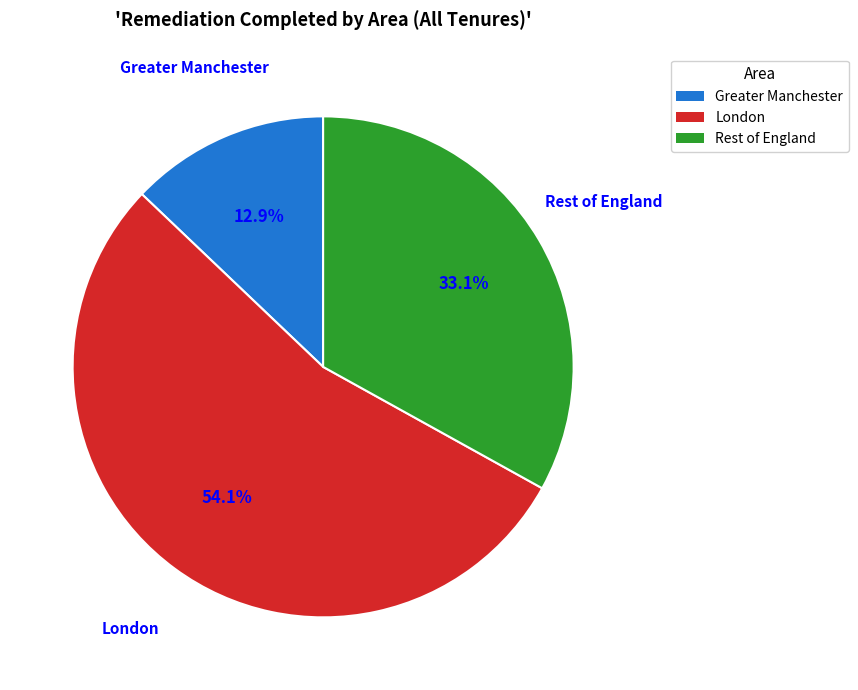

The Greater Manchester slice represents 1% of the pie. True or false?

False